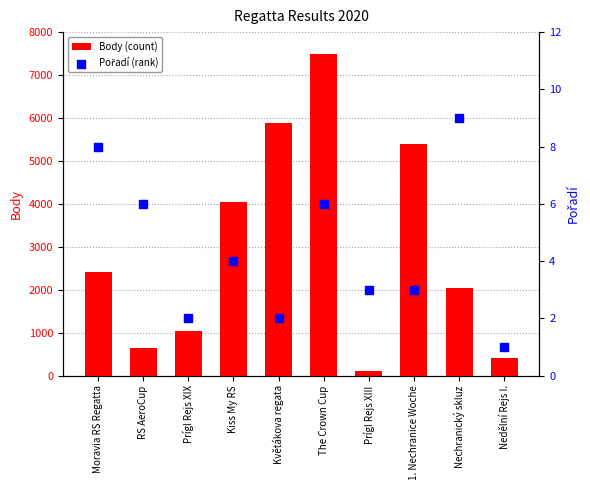

What are all the series names shown in the legend?

Body (count), Pořadí (rank)